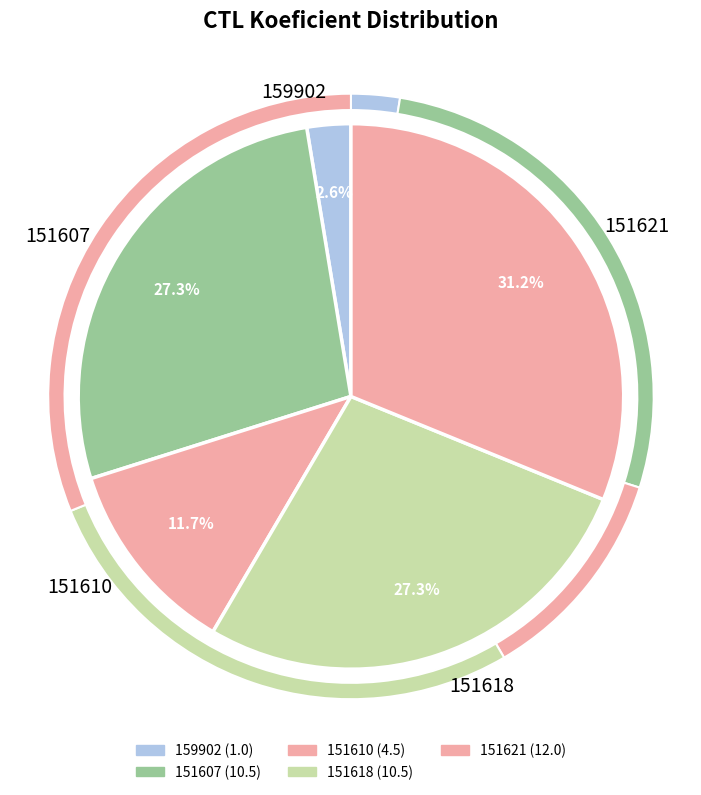

To the nearest percent, what percentage of the pie is 151621?

31%